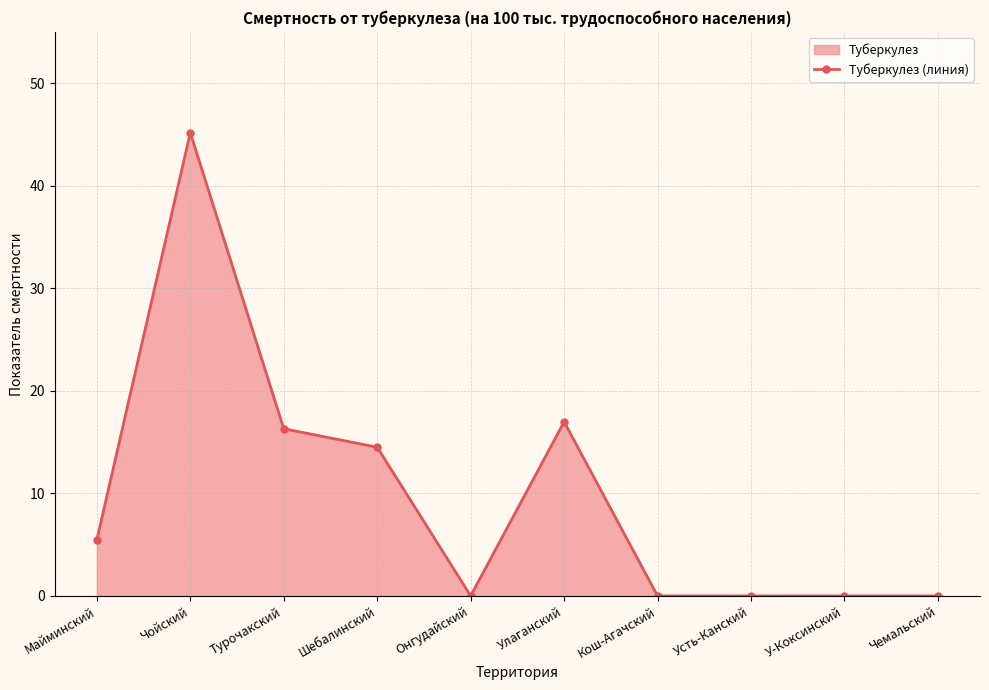

How many values are below 5?

5